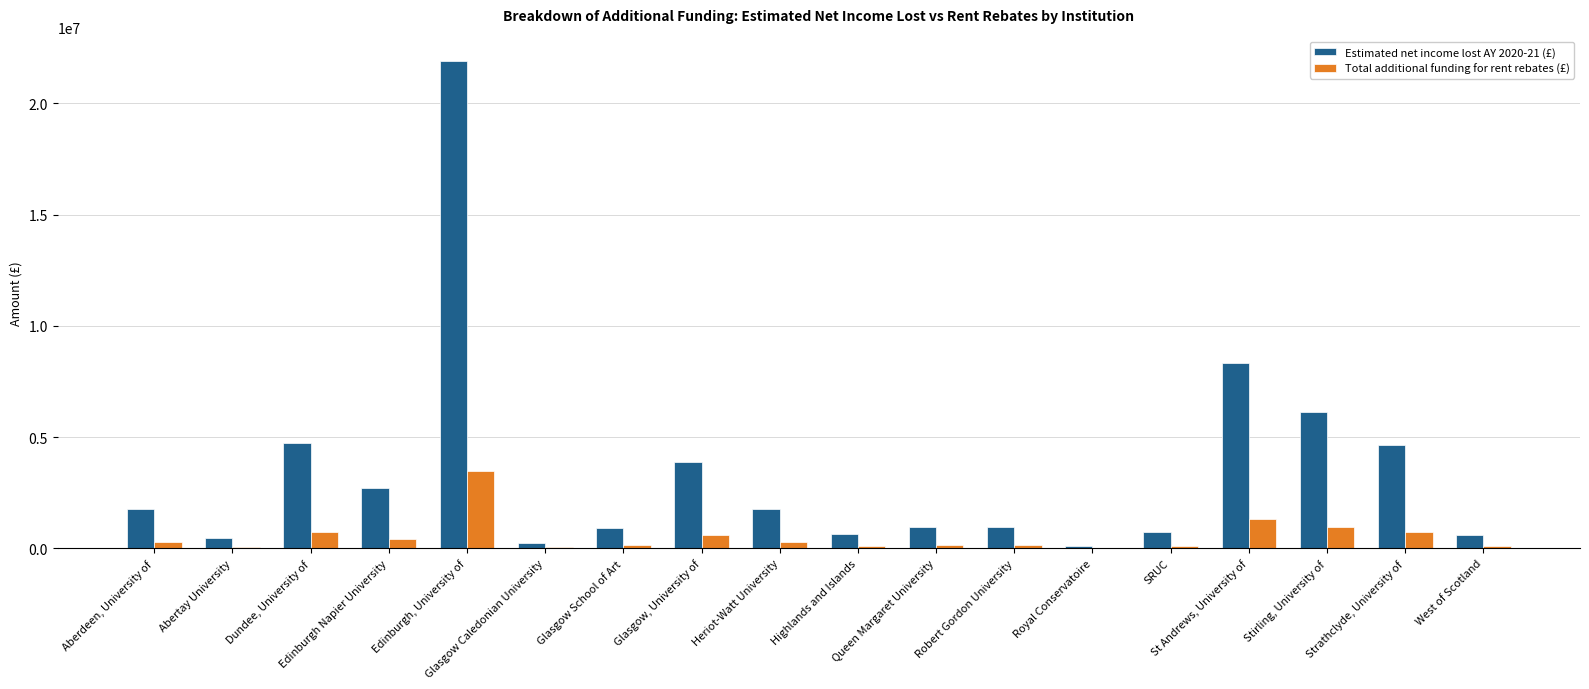

What is the maximum value shown in the chart?

21905545